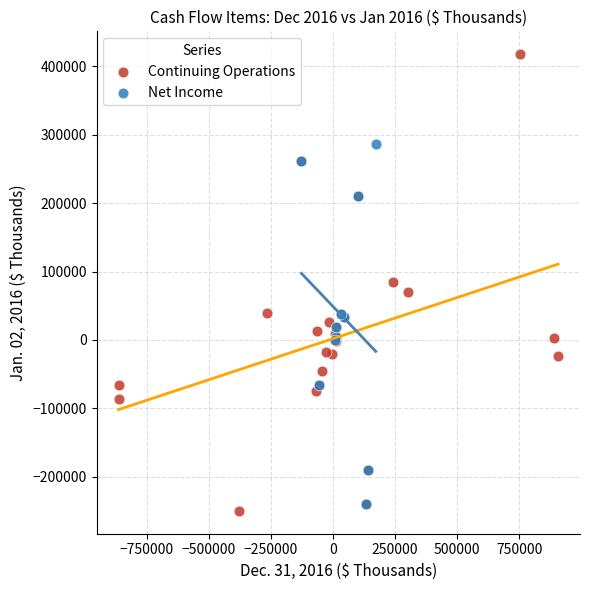

Which series contains the highest Y value?

Continuing Operations